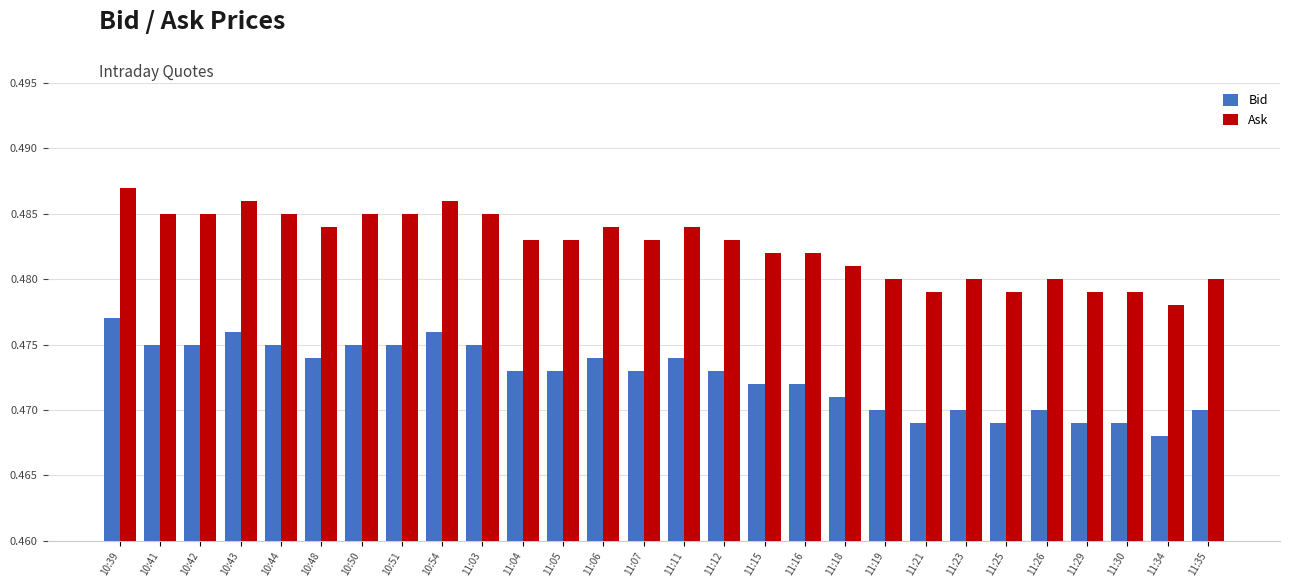

What is the sum of all Ask values?

13.5